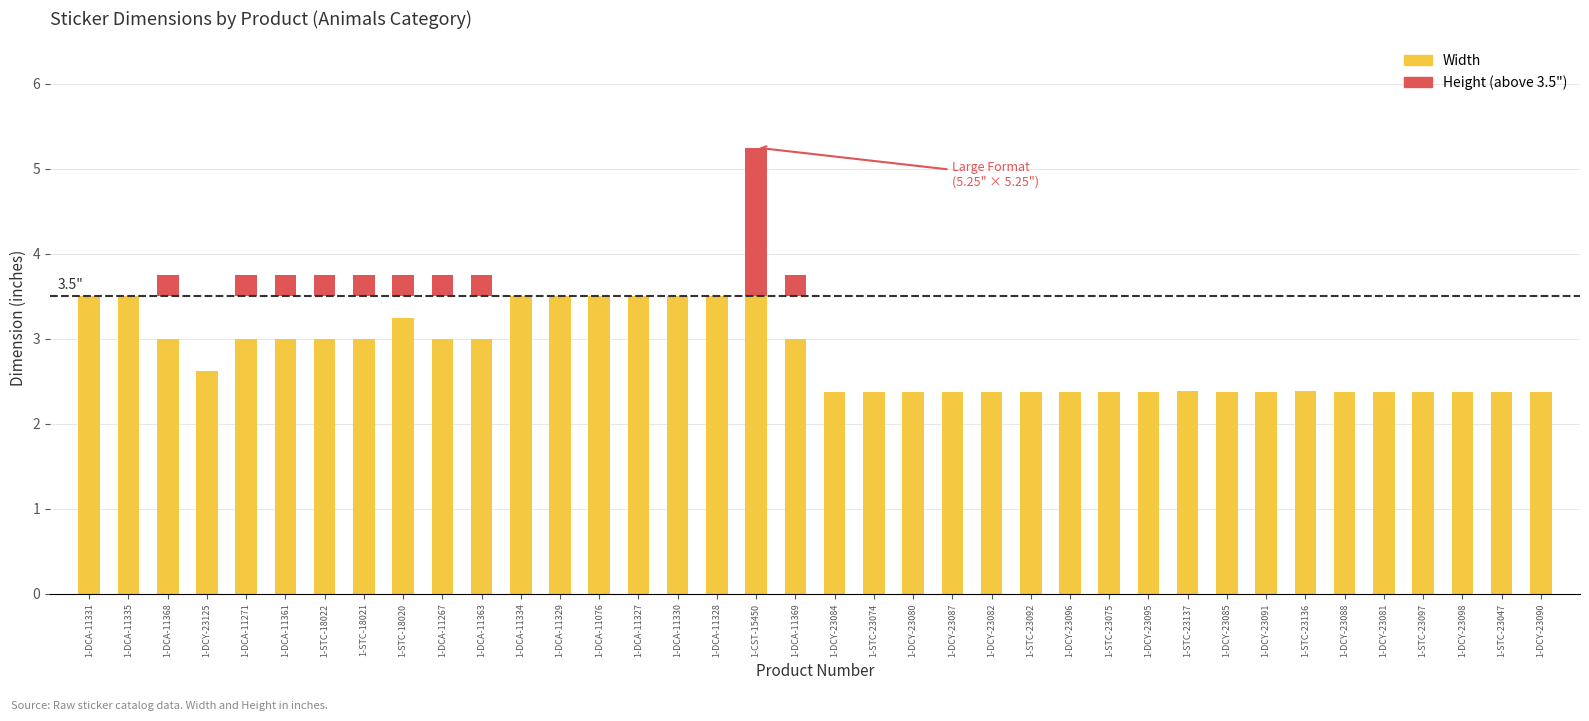

What is the label of the 6th bar from the right?

1-DCY-23088